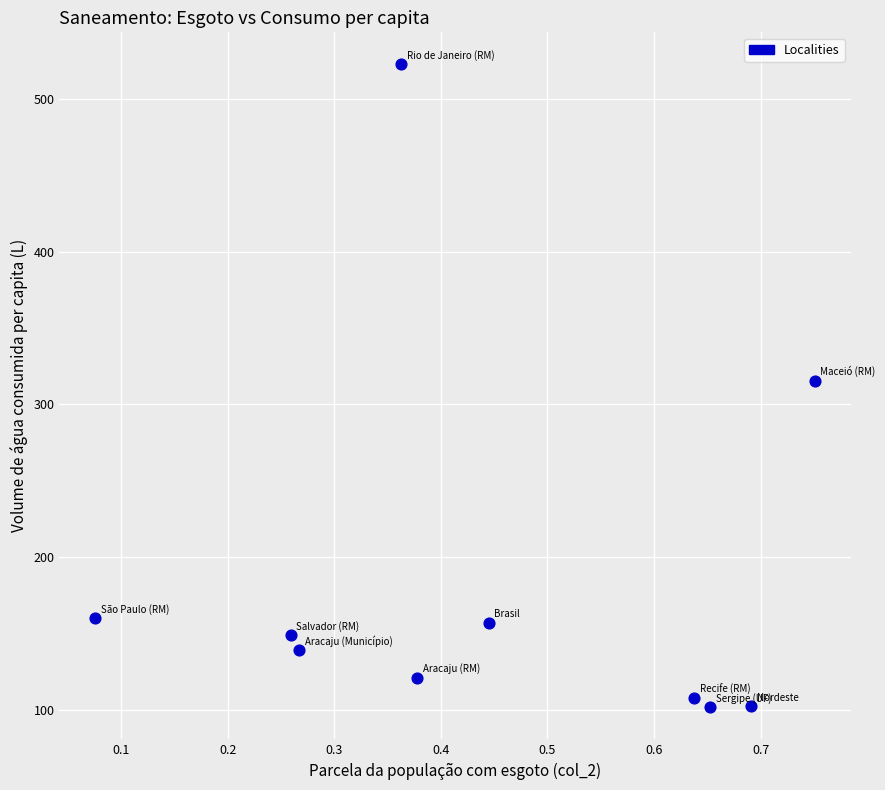

What is the average Y value?

187.5